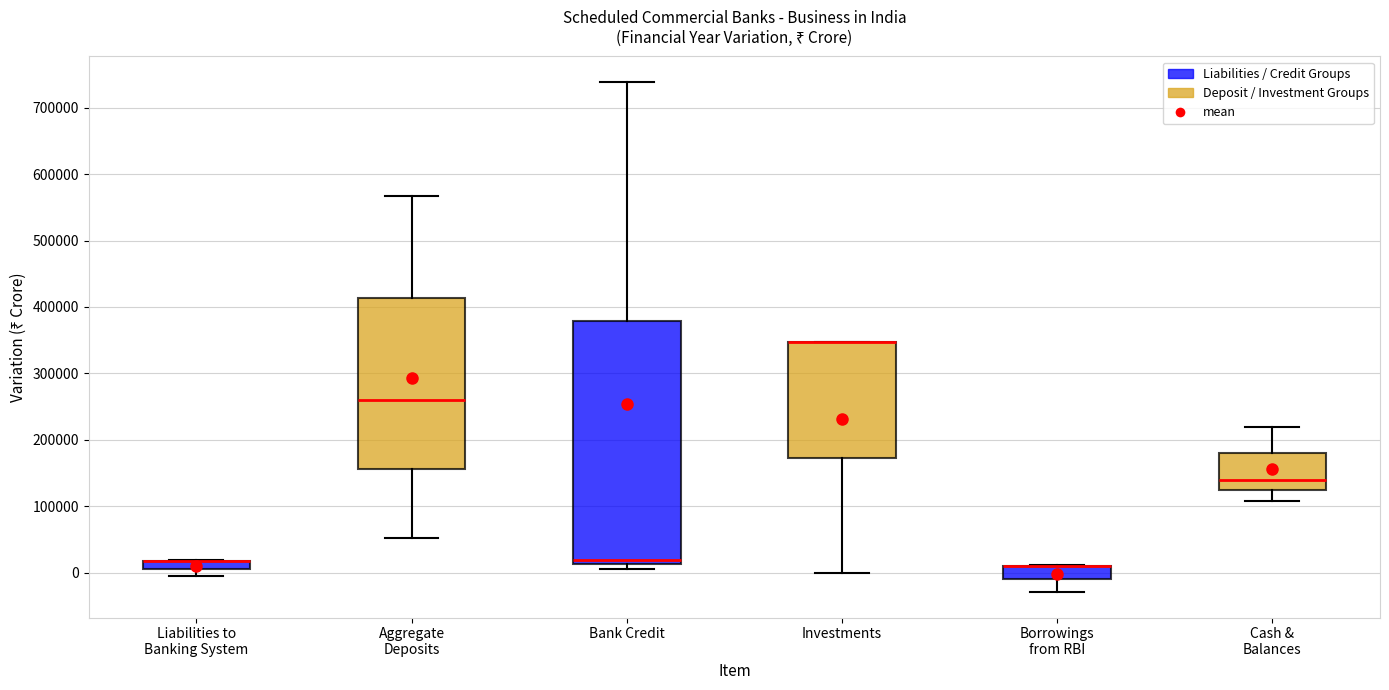

Where does the upper whisker of the box for Cash & Balances end on the y-axis? The values are not printed on the chart, so give them approximately, as read against the axis.

220000